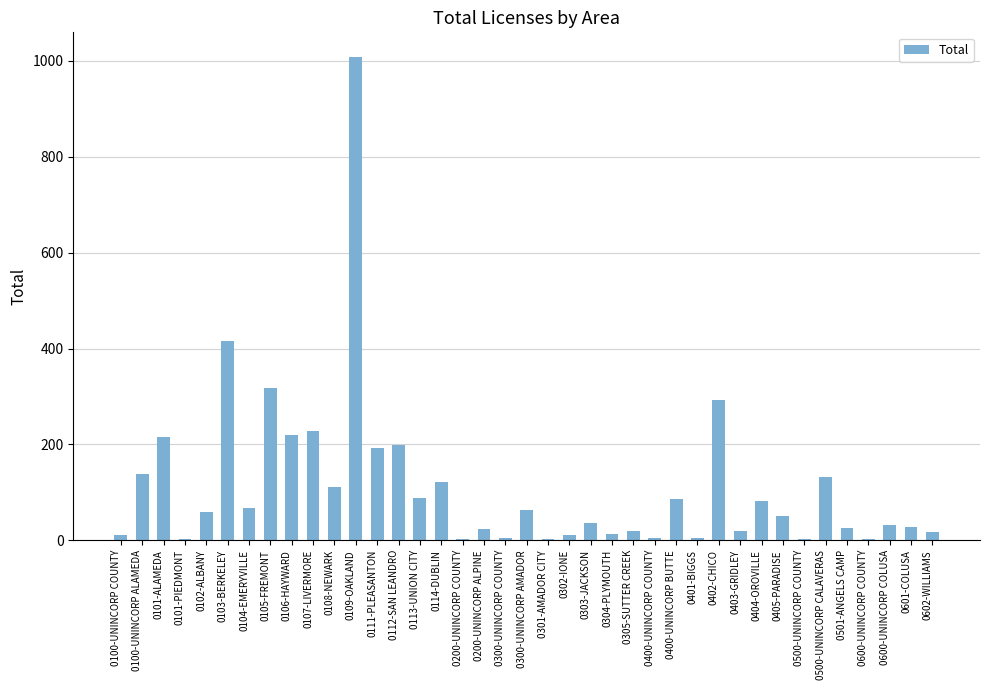

At which category does the chart reach its peak across all series?

0109-OAKLAND